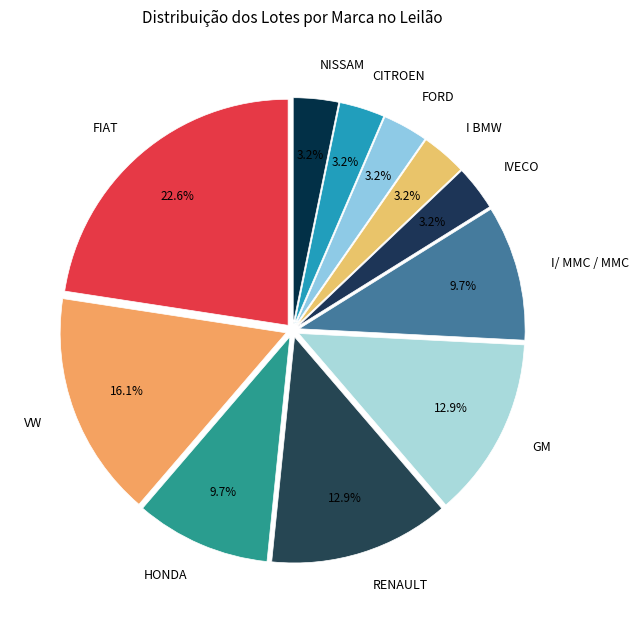

Is there any slice that represents more than half of the pie?

No